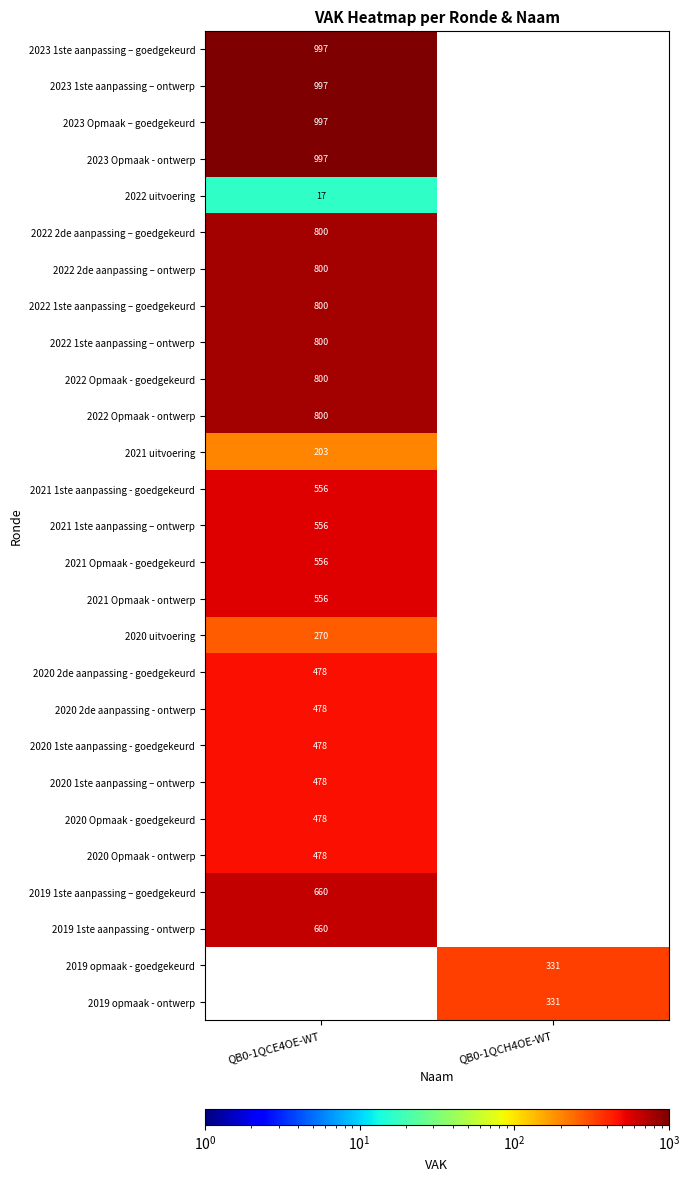

What is the difference between the highest and lowest values at QB0-1QCE4OE-WT?

980.0